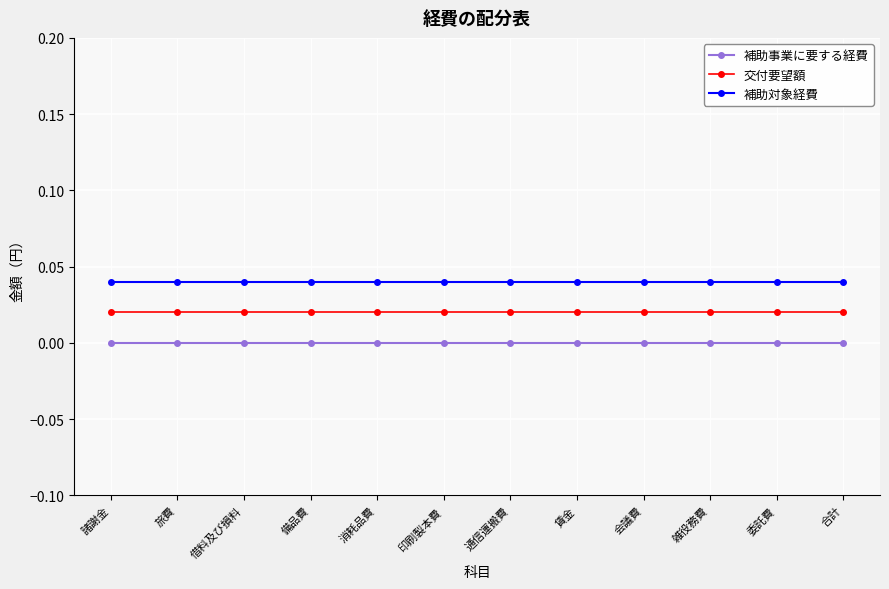

What position from the right is 諸謝金?

12